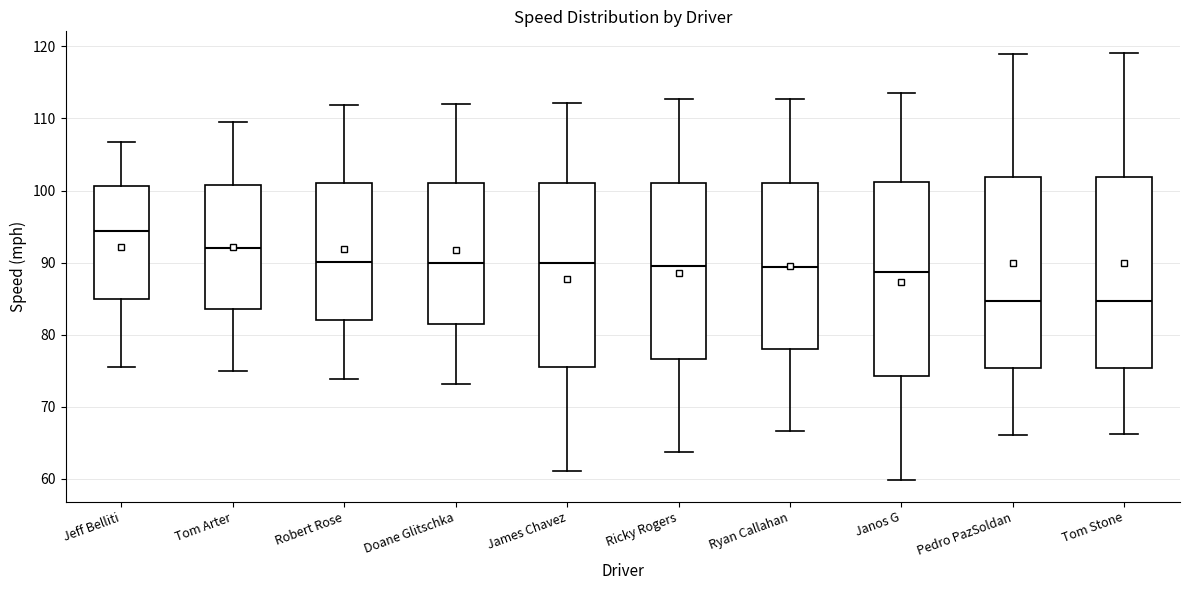

Where is the upper edge of the box for Jeff Belliti on the y-axis? The values are not printed on the chart, so give them approximately, as read against the axis.

101